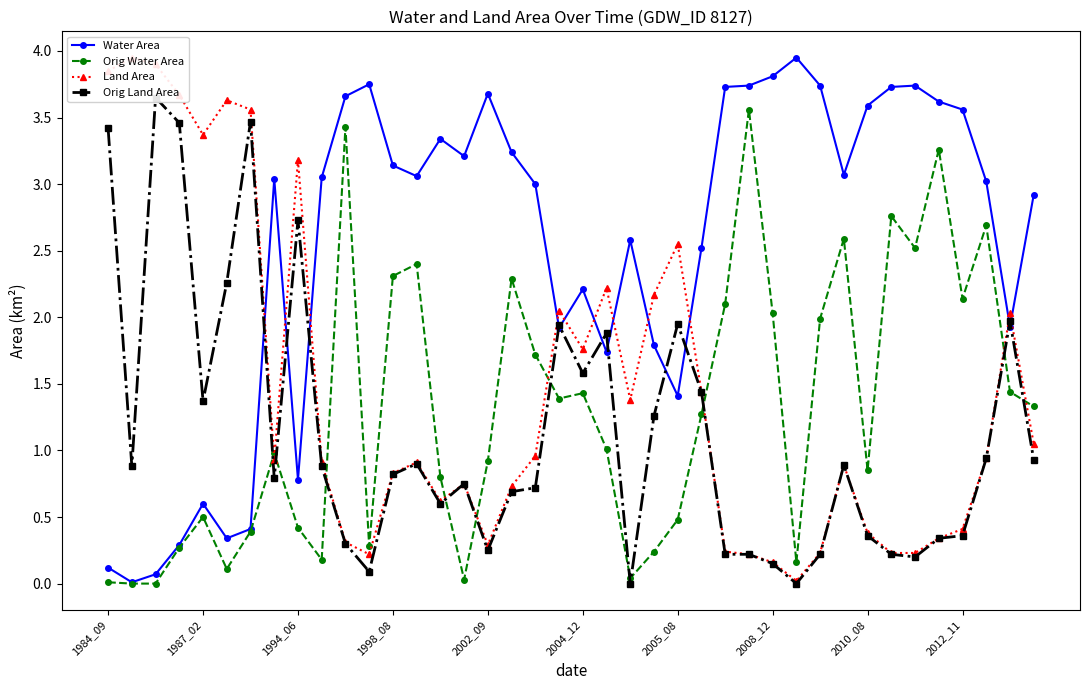

At which category does Water Area reach its first local peak?

1987_02